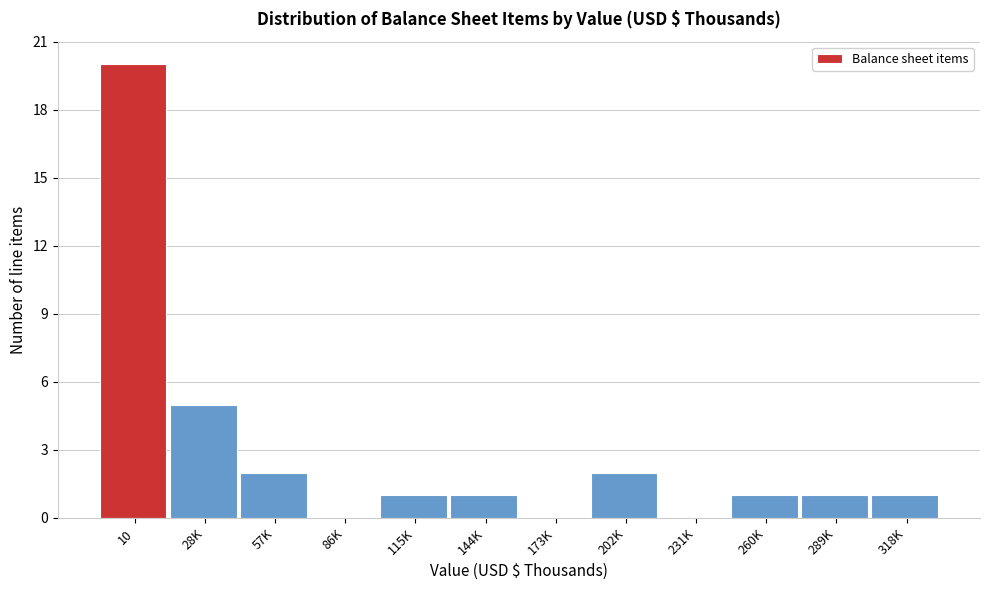

Reading right to left, what are all the values shown in this chart?

318K=1	289K=1	260K=1	231K=0	202K=2	173K=0	144K=1	115K=1	86K=0	57K=2	28K=5	10=20